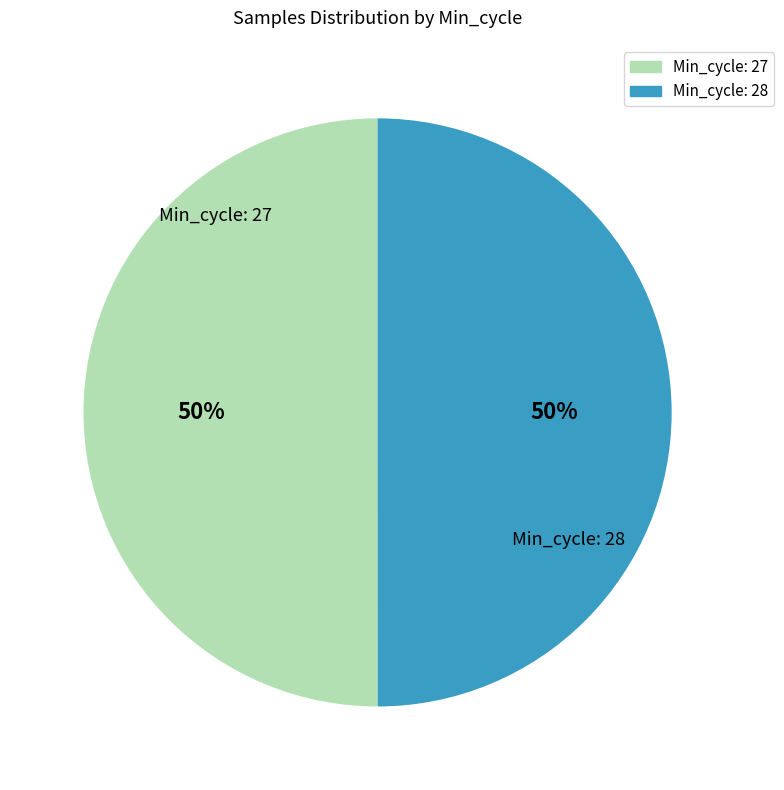

Do Min_cycle: 27 and Min_cycle: 28 together represent more than half of the pie?

Yes